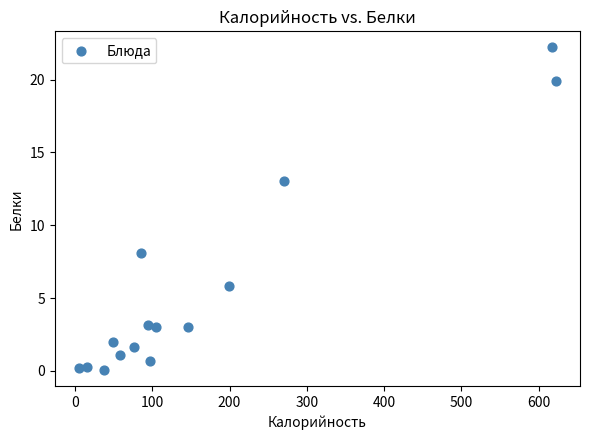

What is the range of Y values (max minus min)?

22.2